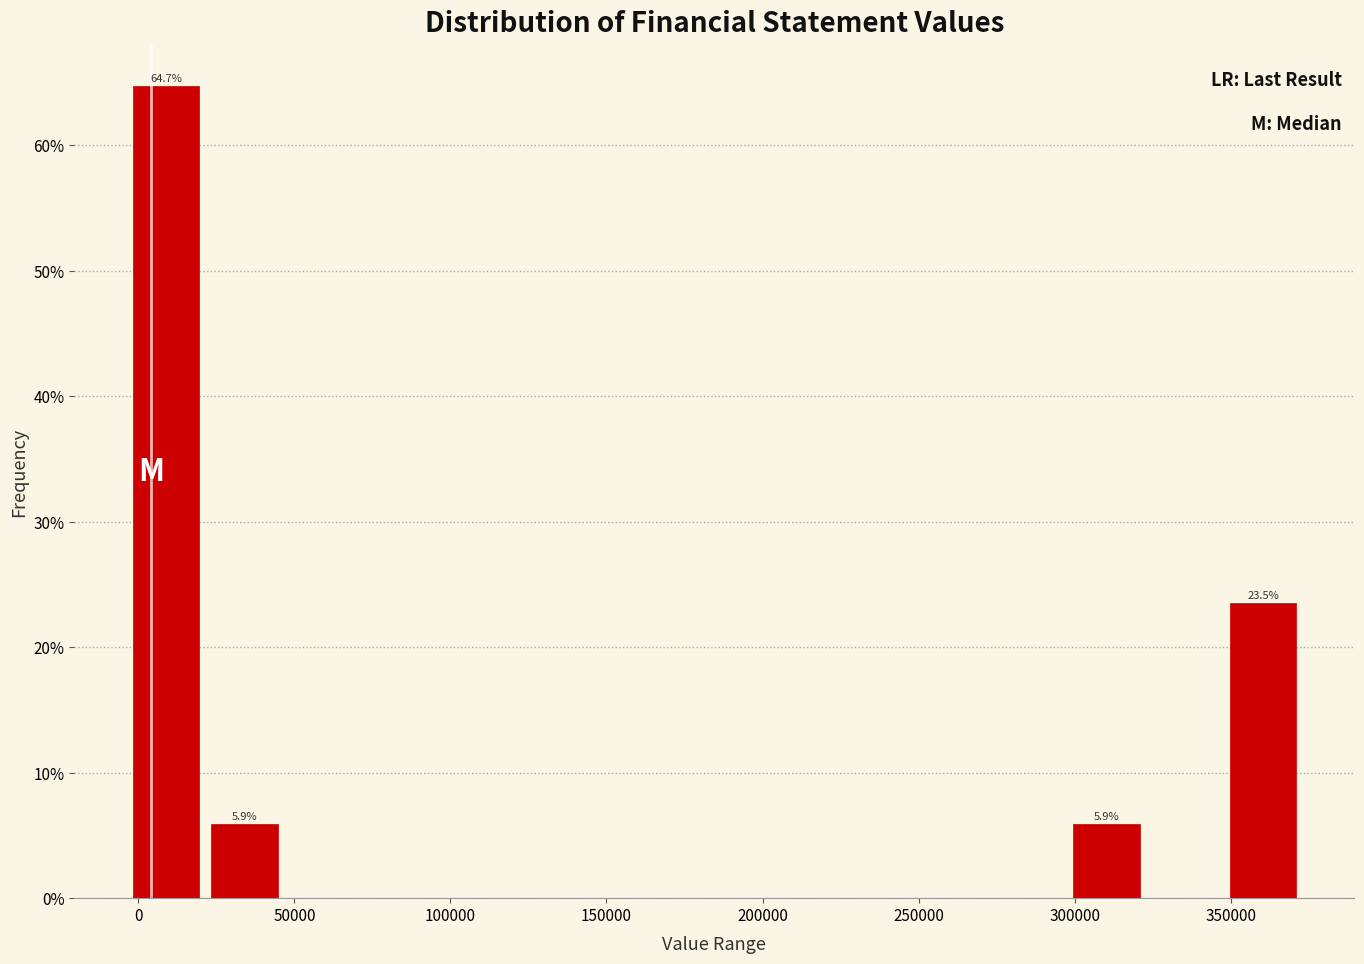

Over which range of the x-axis is the bar tallest?

-5000 to 20000